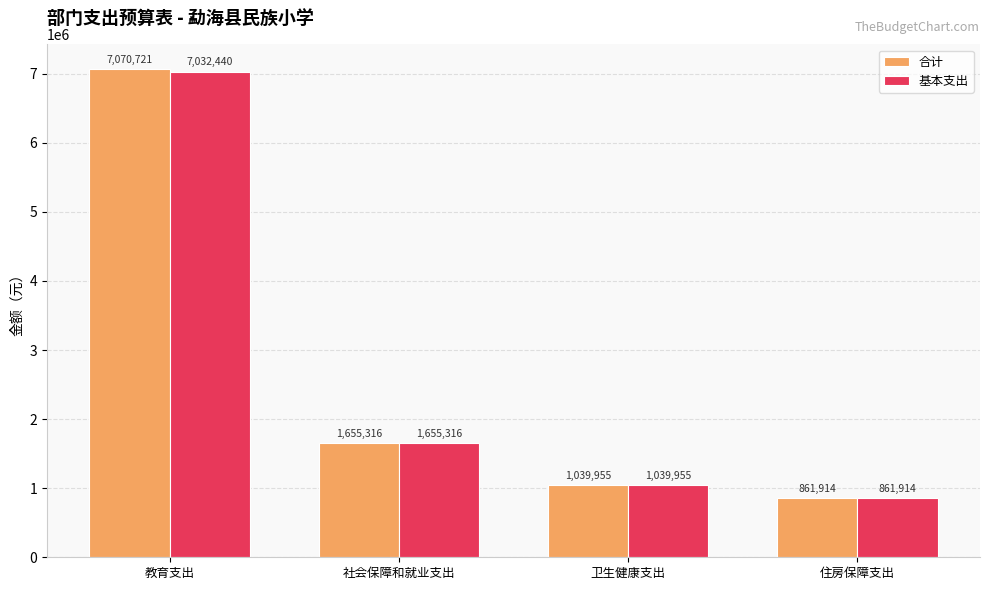

Where does the 基本支出 series first go above 1655315?

教育支出